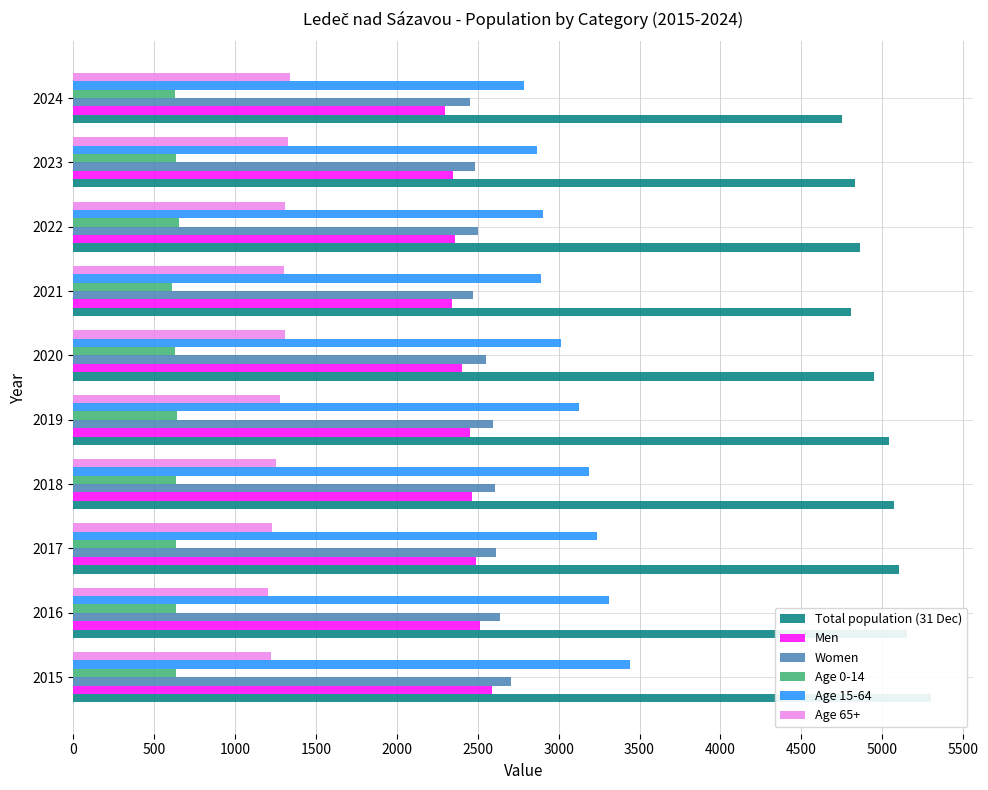

Are the bars grouped side by side (vs. stacked)?

Yes